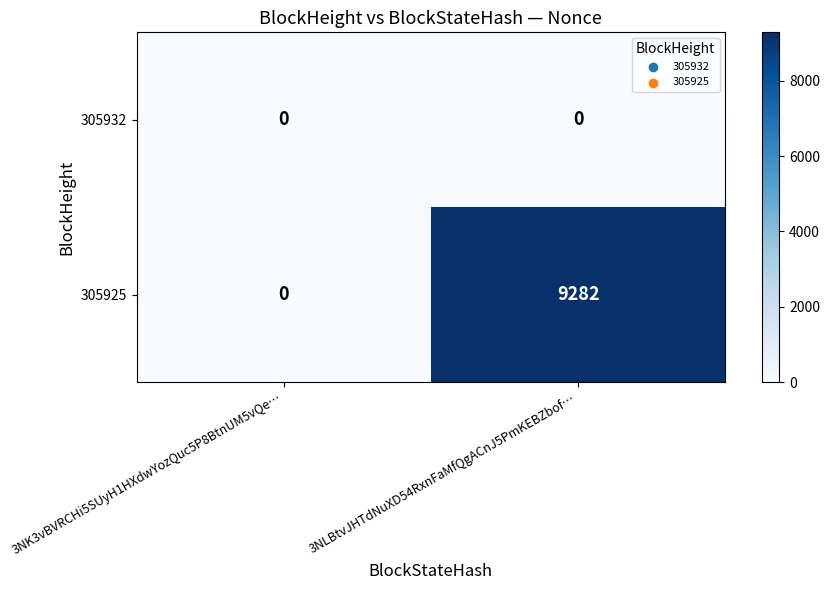

Reading left to right, what are all the values shown in this chart?

305932: 0	0
305925: 0	9282